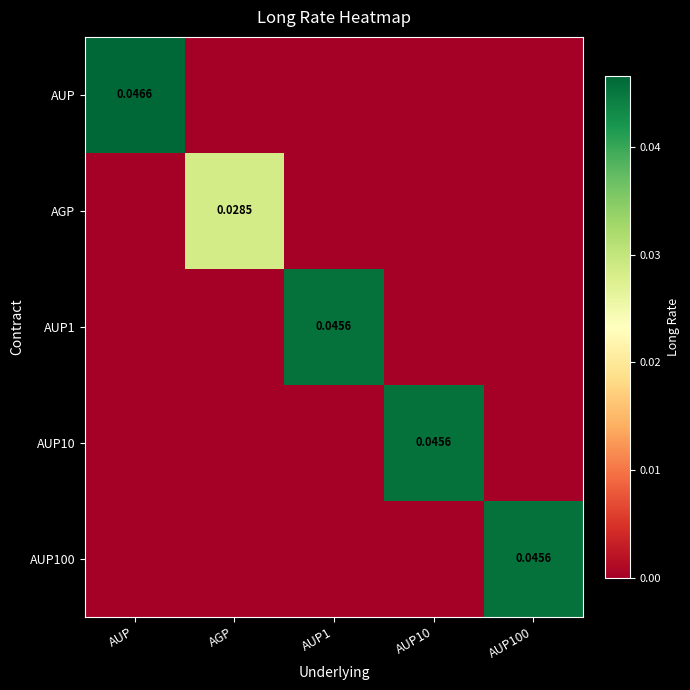

The value of AGP at AUP100 is 0.0. True or false?

True